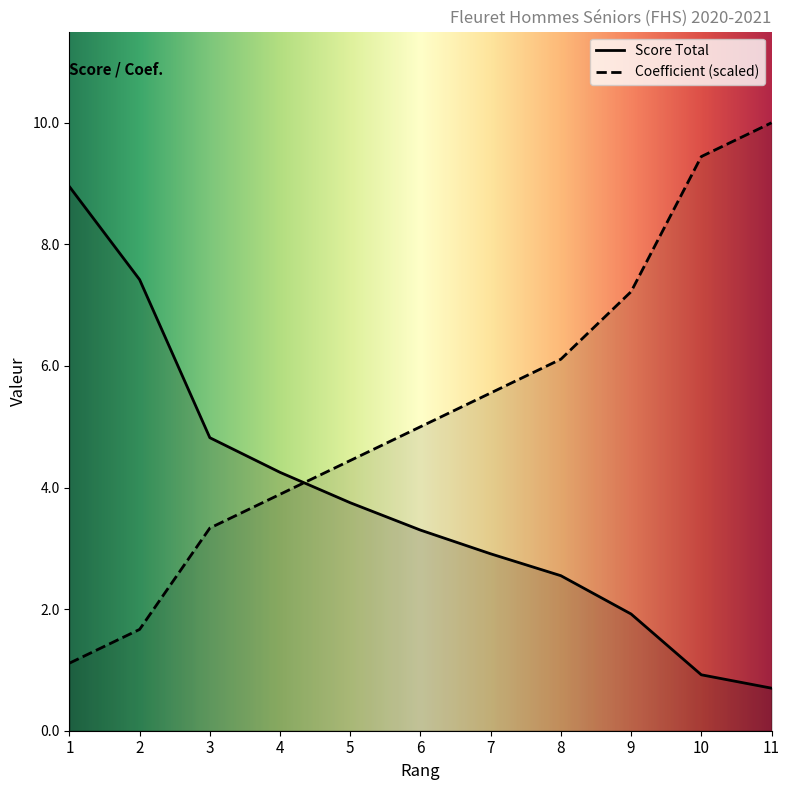

Does the chart display data point markers on the line(s)?

No